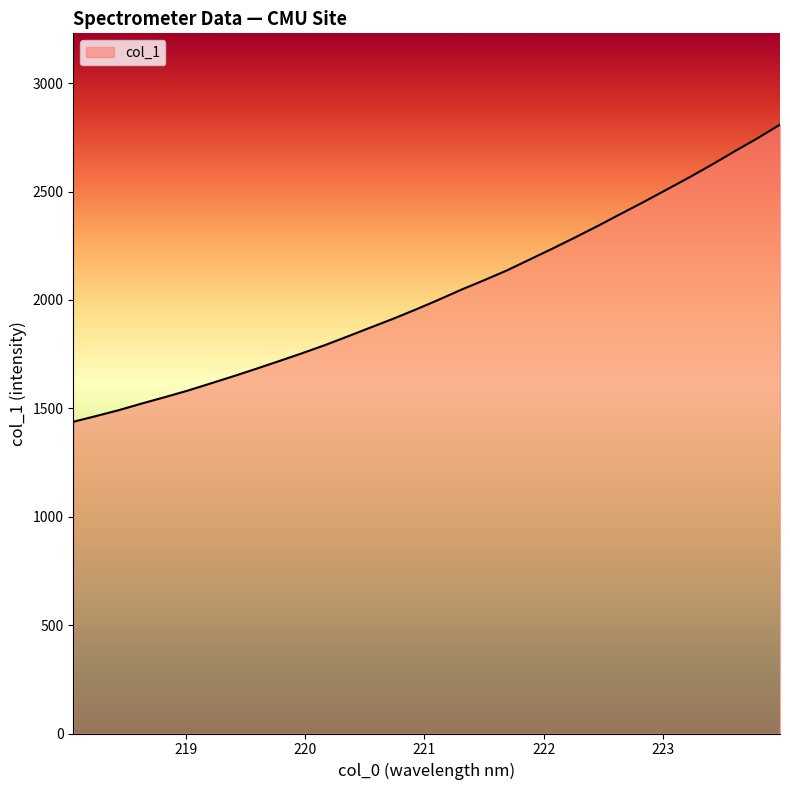

What is the minimum value shown in the chart?

1438.2